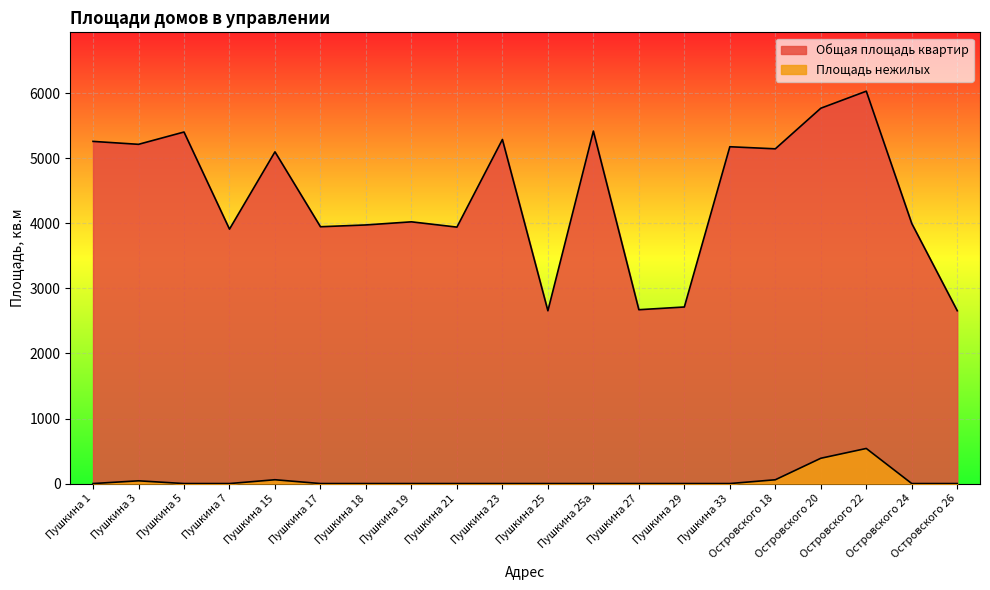

How many lines are shown in the chart?

2